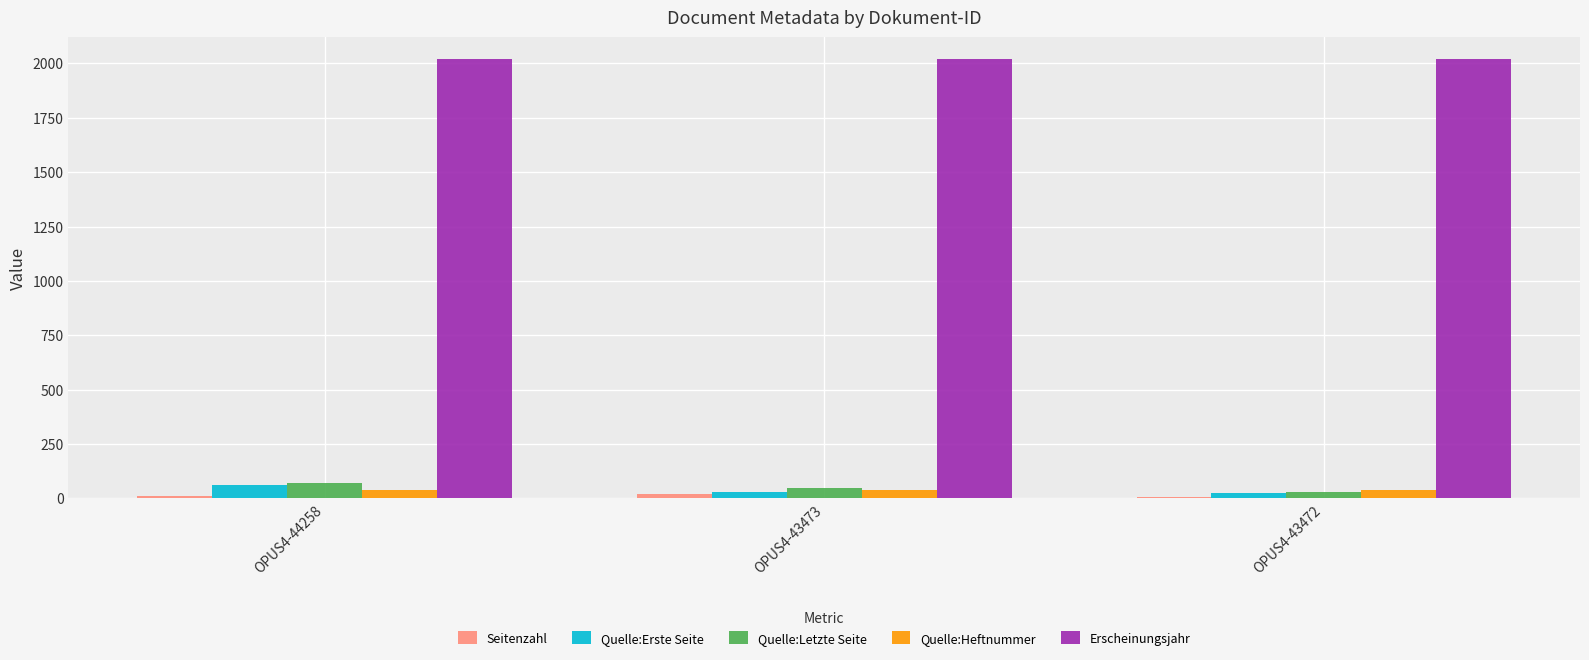

What is the highest value of the Quelle:Letzte Seite series?

70